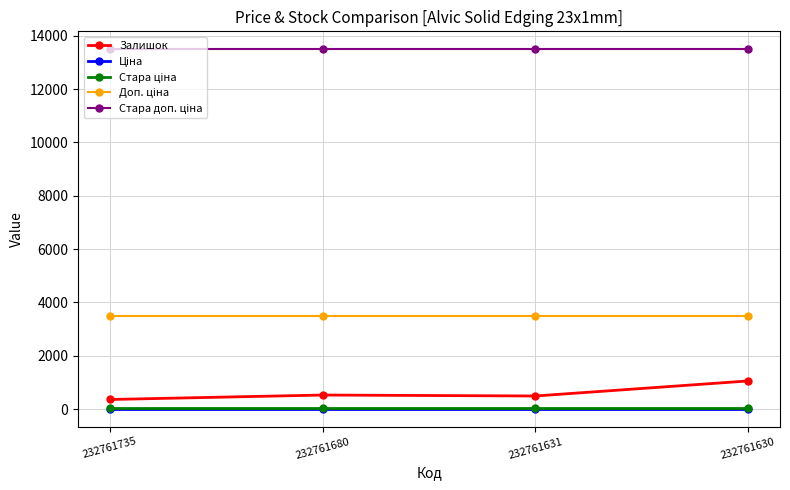

The value of Залишок at 232761631 is 492.0. True or false?

True